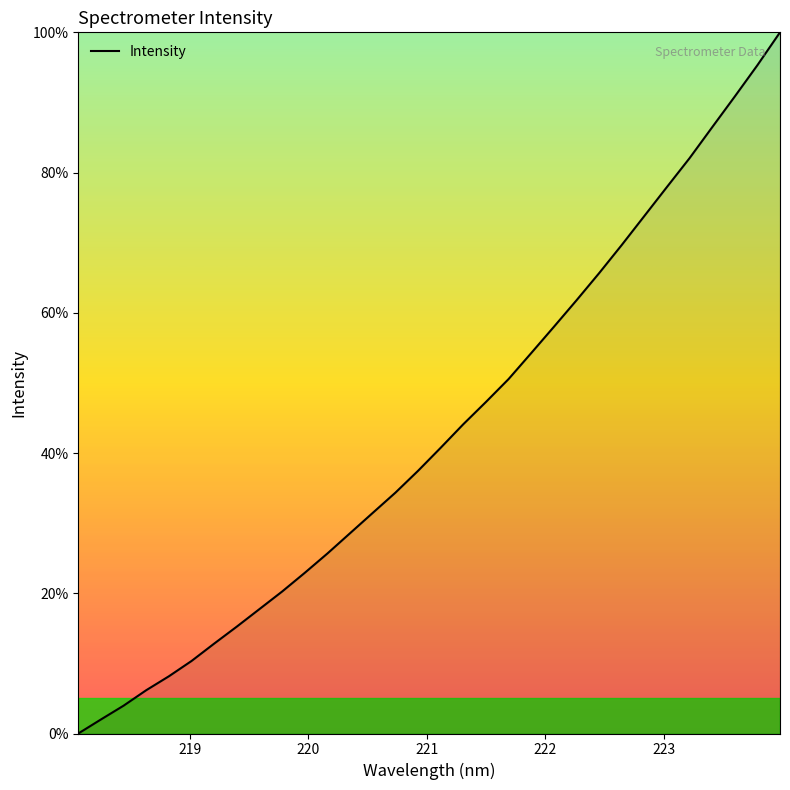

What is the difference between the maximum and minimum values?

100.0